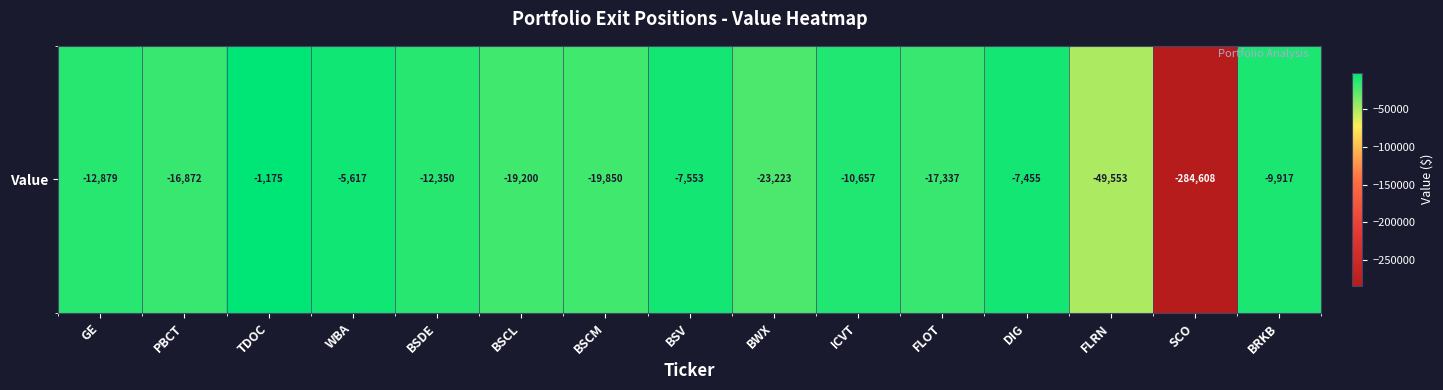

List the labels in order of value, largest first.

TDOC, WBA, DIG, BSV, BRKB, ICVT, BSDE, GE, PBCT, FLOT, BSCL, BSCM, BWX, FLRN, SCO